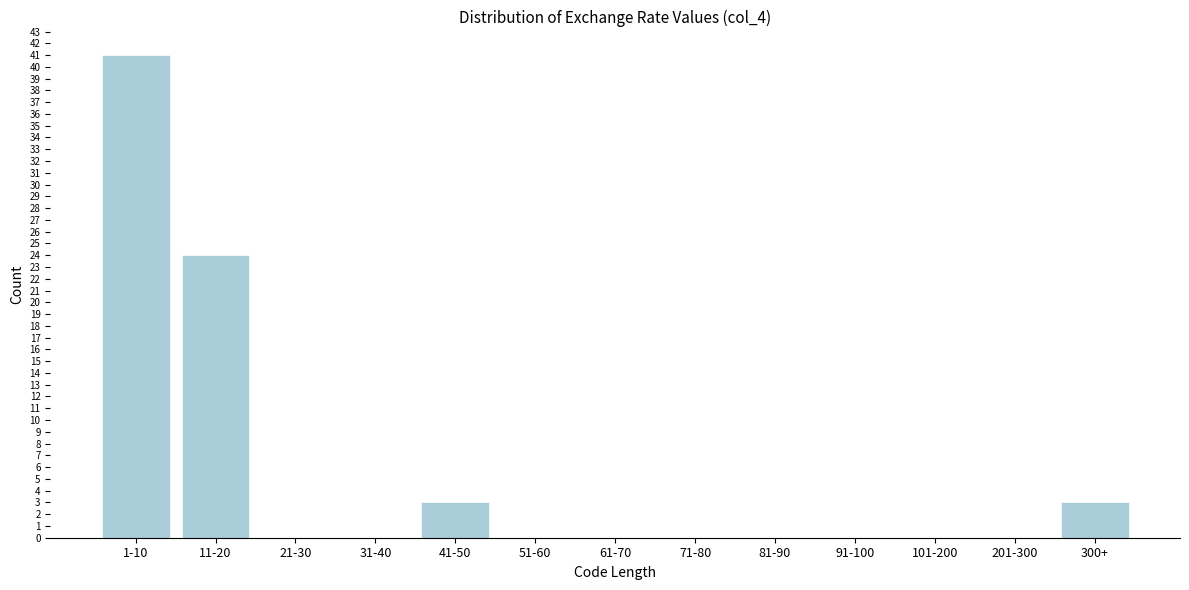

Reading left to right, transcribe all the data shown in this chart.

1-10=41	11-20=24	21-30=0	31-40=0	41-50=3	51-60=0	61-70=0	71-80=0	81-90=0	91-100=0	101-200=0	201-300=0	300+=3